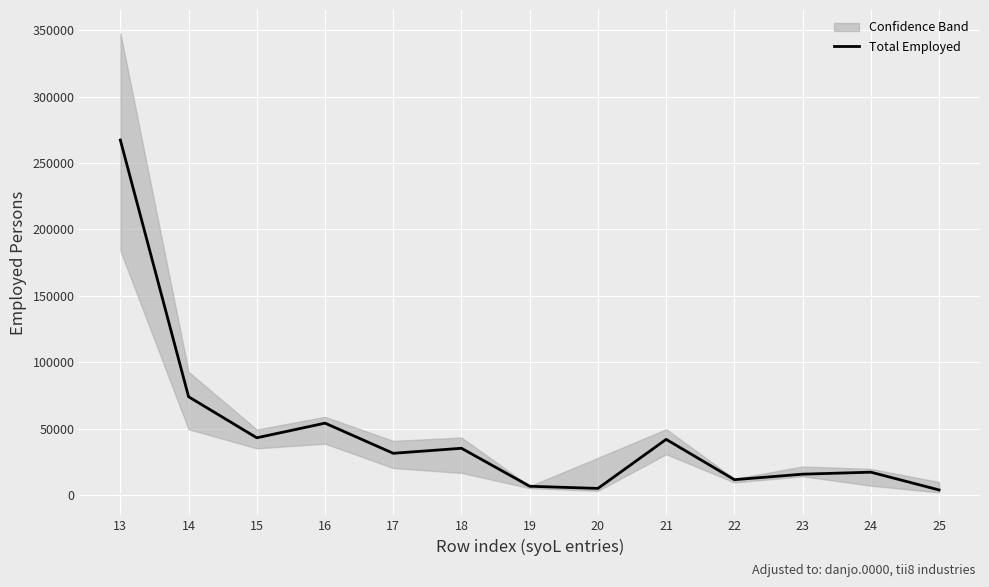

What is the difference between the second highest and minimum values?

70182